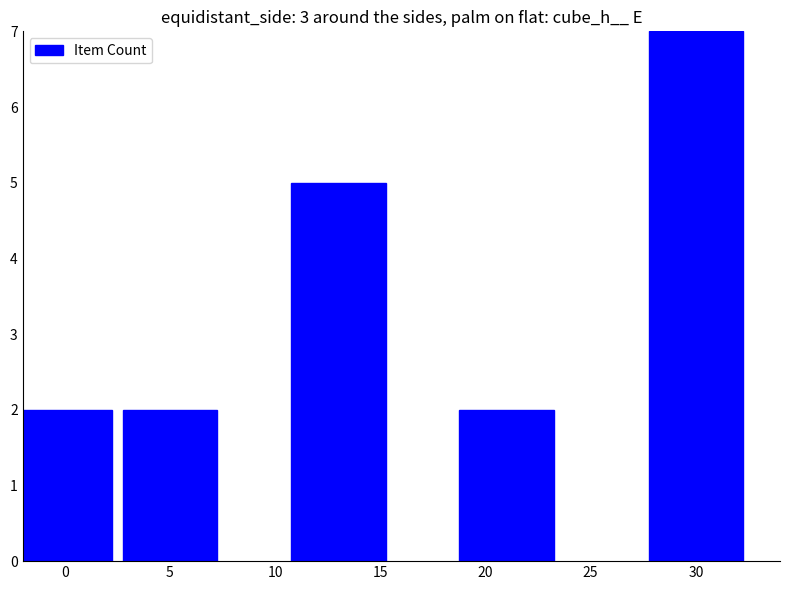

What is the value of the 2nd bar from the left?

2